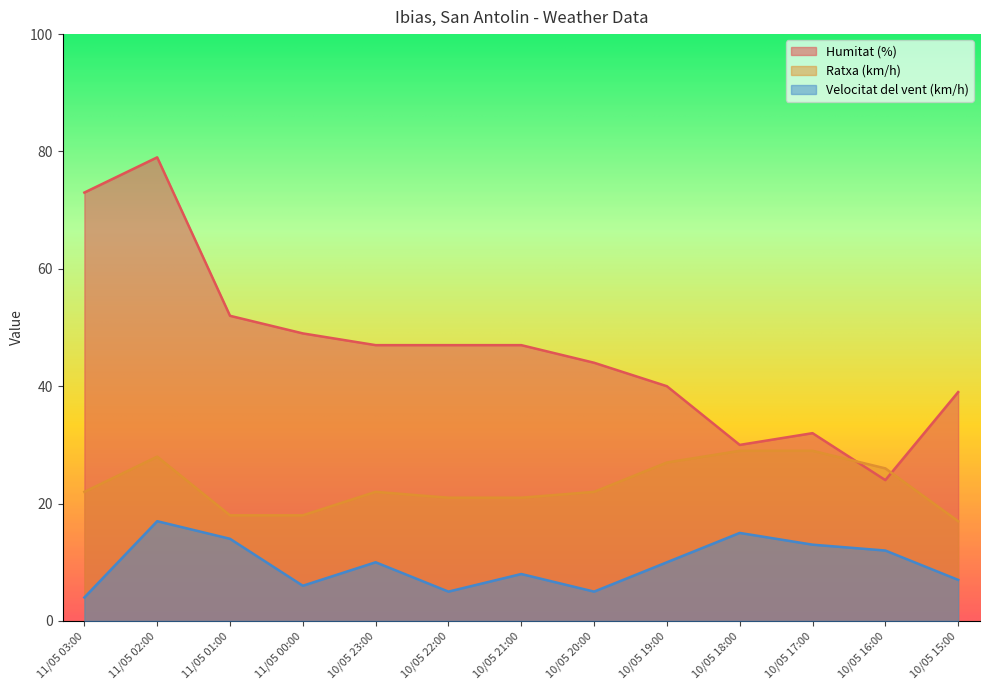

Reading right to left, transcribe all the data shown in this chart.

Humitat (%): 39	24	32	30	40	44	47	47	47	49	52	79	73
Ratxa (km/h): 17	26	29	29	27	22	21	21	22	18	18	28	22
Velocitat del vent (km/h): 7	12	13	15	10	5	8	5	10	6	14	17	4